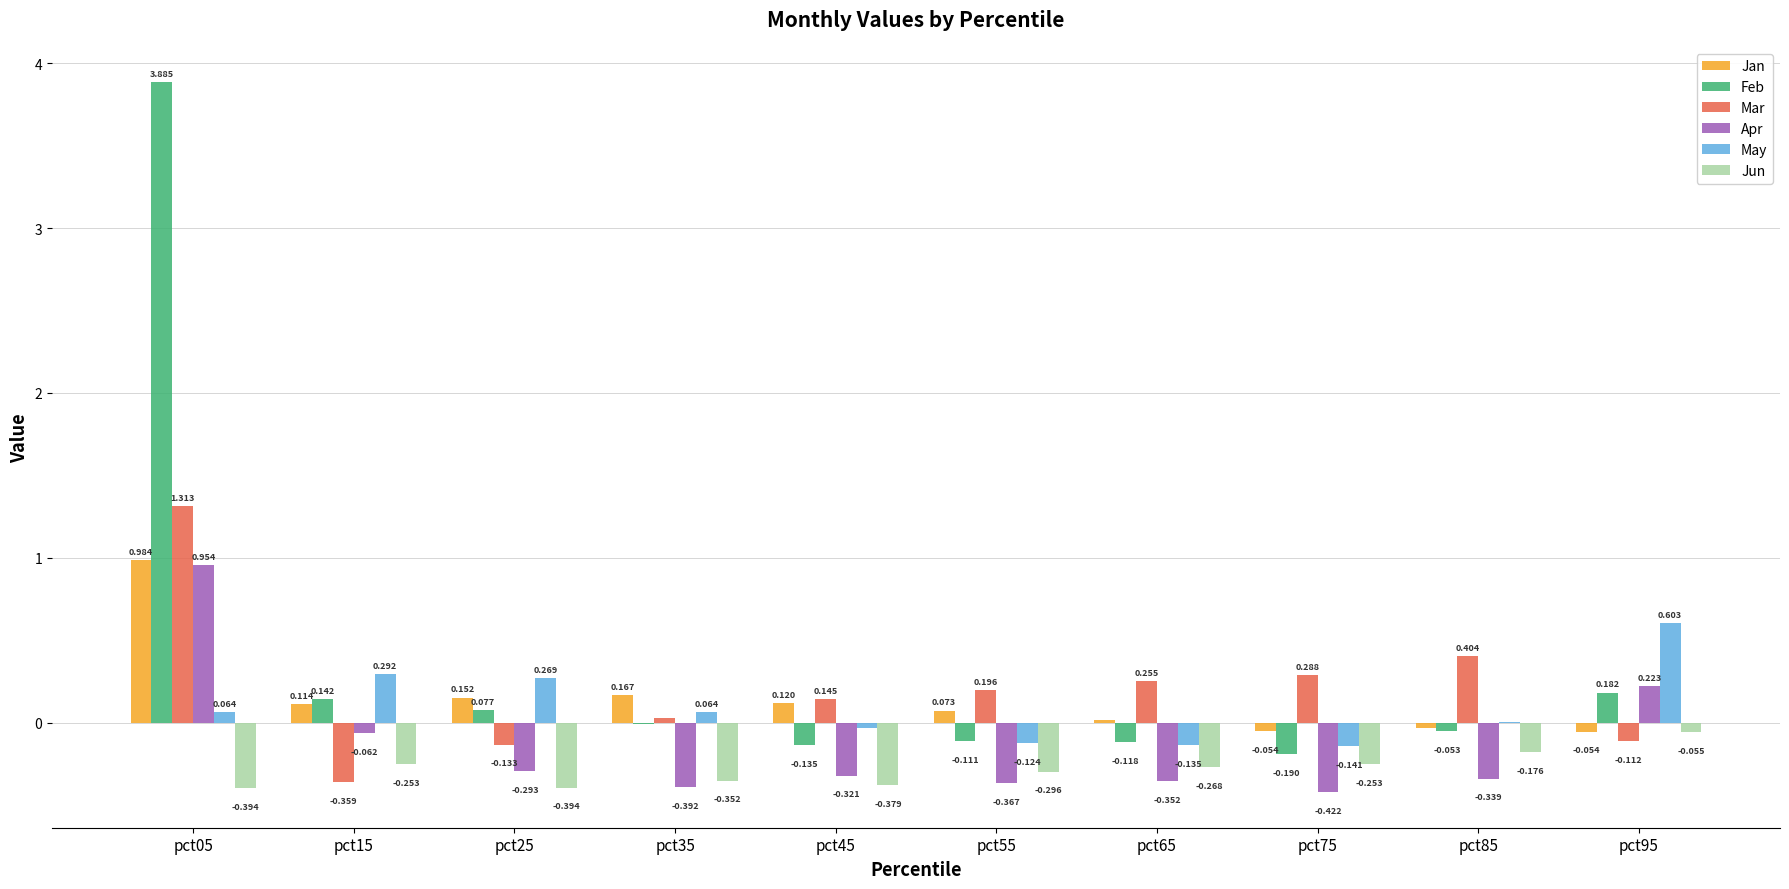

Is the value of Jan at pct65 greater than the value of Mar at pct75?

No